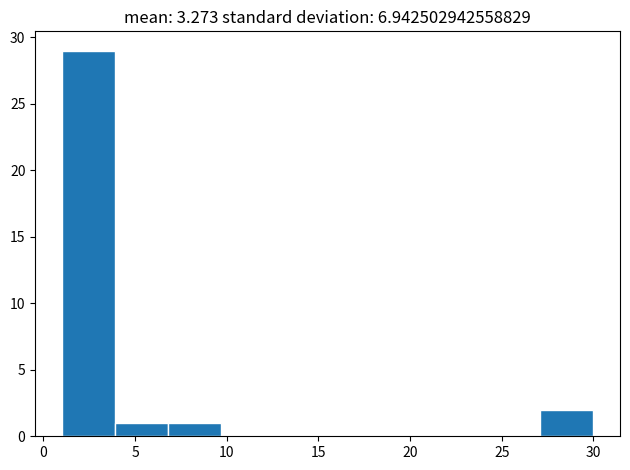

Reading left to right, transcribe this chart: for each bar, give the range it covers on the x-axis and its height. Neither the bar edges nor the heights are printed on the chart, so give them approximately, as read against the axes.

1.0 to 3.9: 29
3.9 to 6.8: 1
6.8 to 9.7: 1
9.7 to 12.6: 0
12.6 to 15.5: 0
15.5 to 18.4: 0
18.4 to 21.3: 0
21.3 to 24.2: 0
24.2 to 27.1: 0
27.1 to 30.0: 2